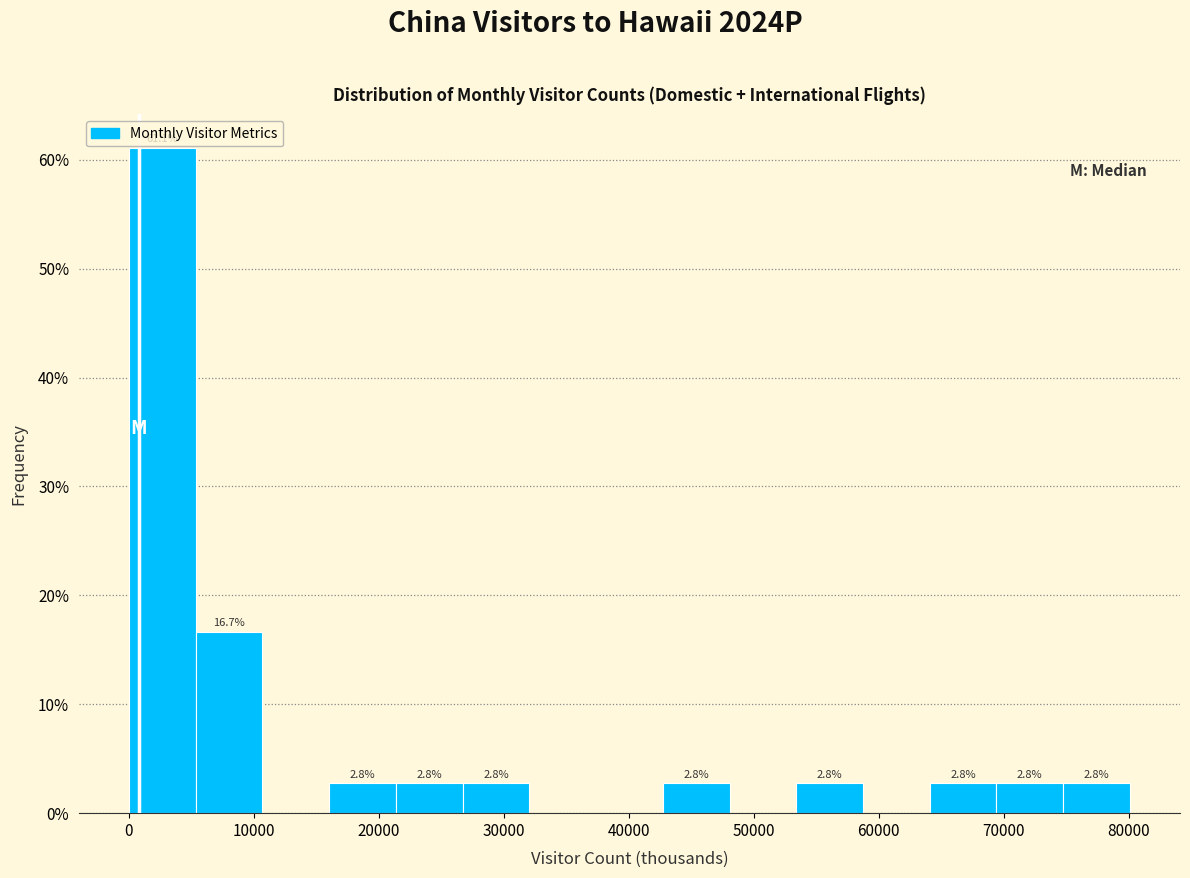

Which range on the x-axis has the tallest bar?

0 to 5000